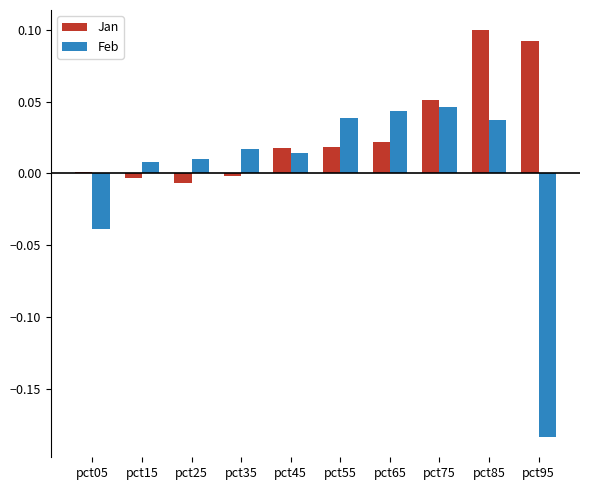

Is the value of Jan at pct95 greater than the value of Feb at pct05?

Yes